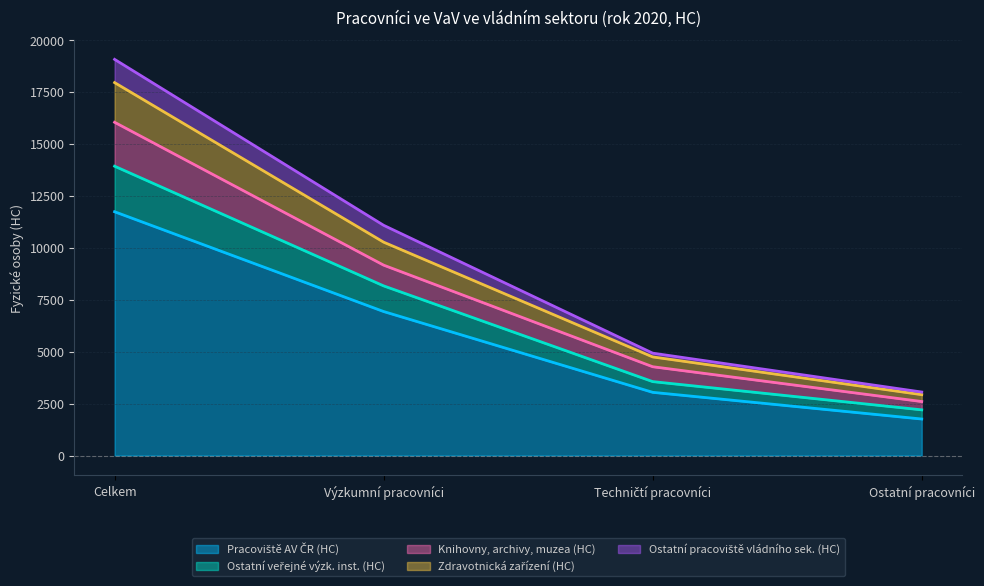

True or false: Zdravotnická zařízení (HC) and Knihovny, archivy, muzea (HC) intersect in this chart.

False